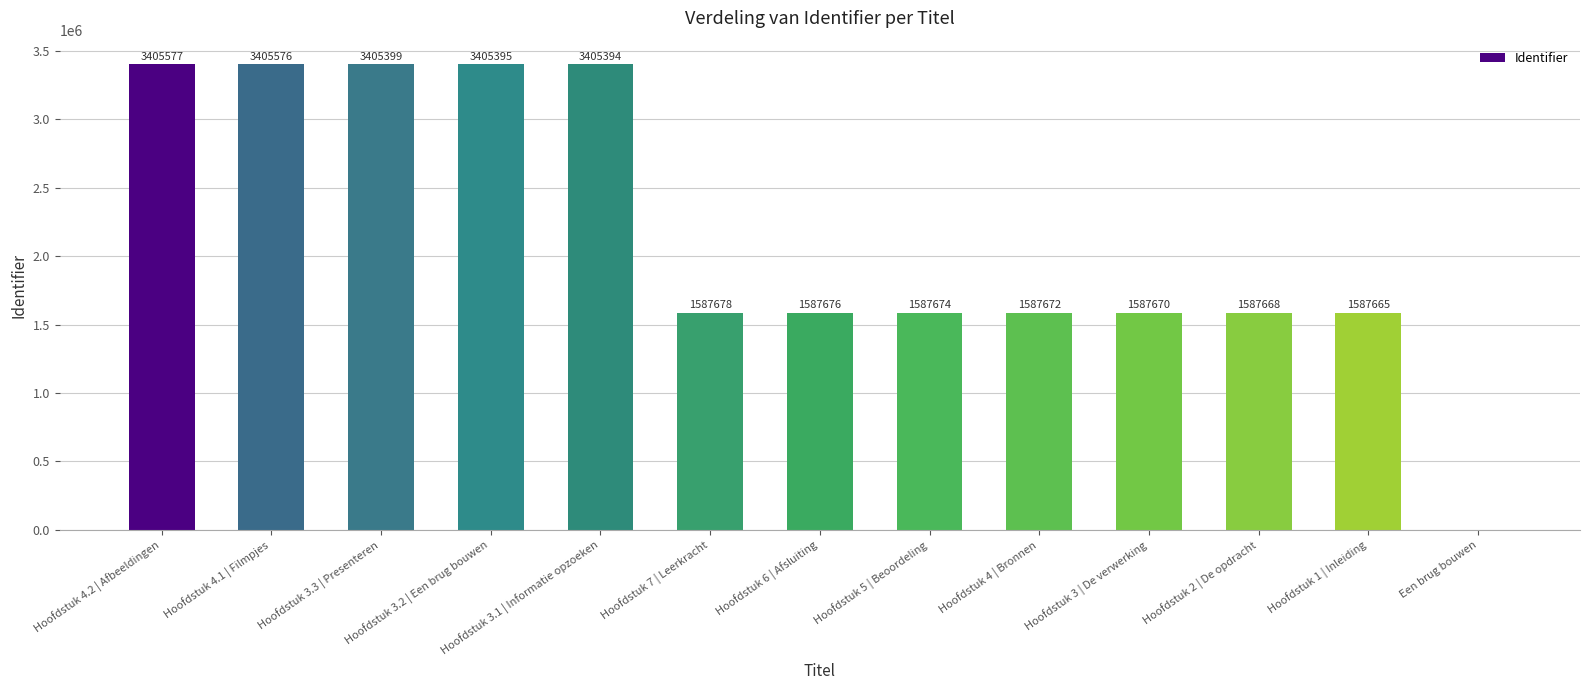

Which has a higher value, Een brug bouwen or Hoofdstuk 3.2 | Een brug bouwen?

Hoofdstuk 3.2 | Een brug bouwen